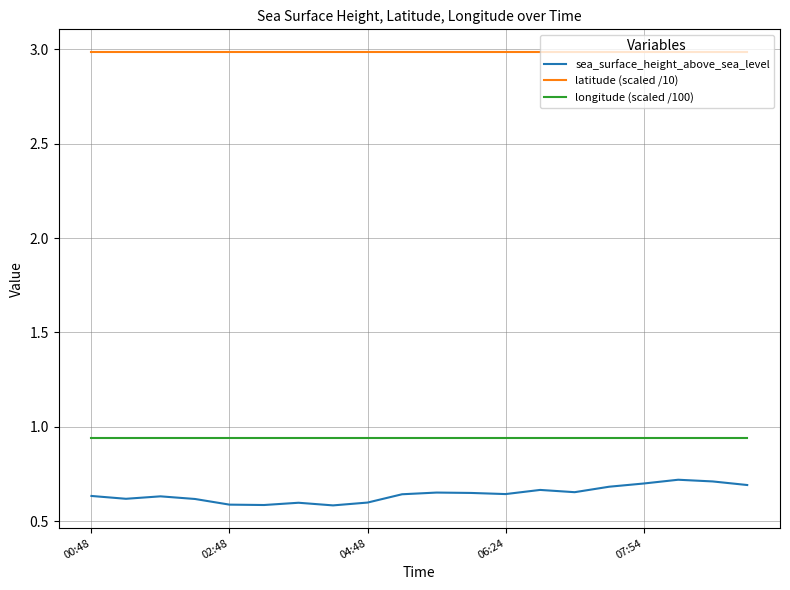

Does the chart display data point markers on the line(s)?

No